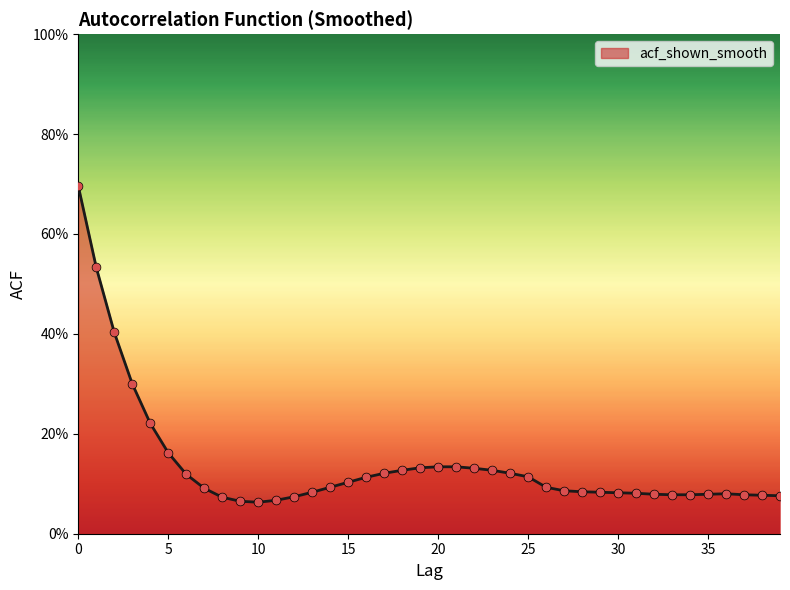

Does the chart have visible grid lines?

No